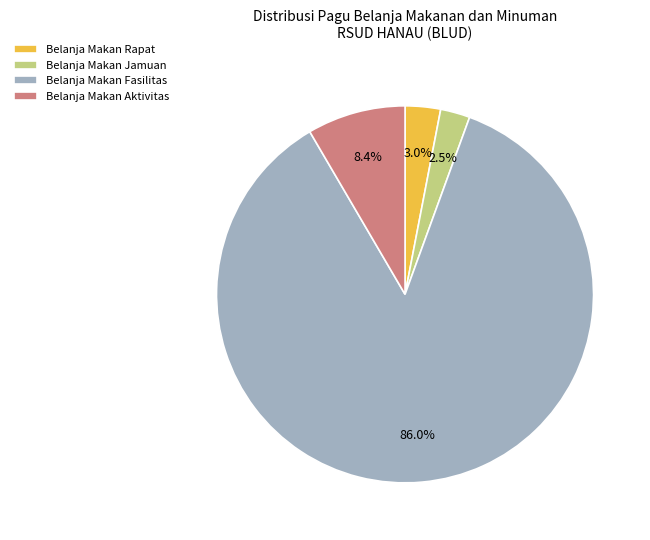

Which has a higher value, Belanja Makan Aktivitas or Belanja Makan Fasilitas?

Belanja Makan Fasilitas